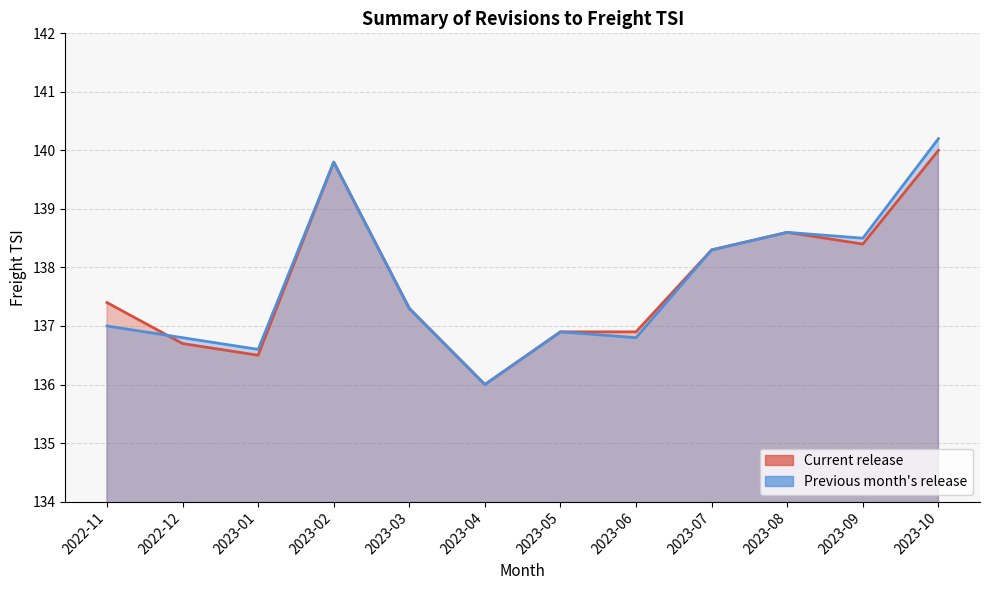

What position from the right is 2022-11?

12